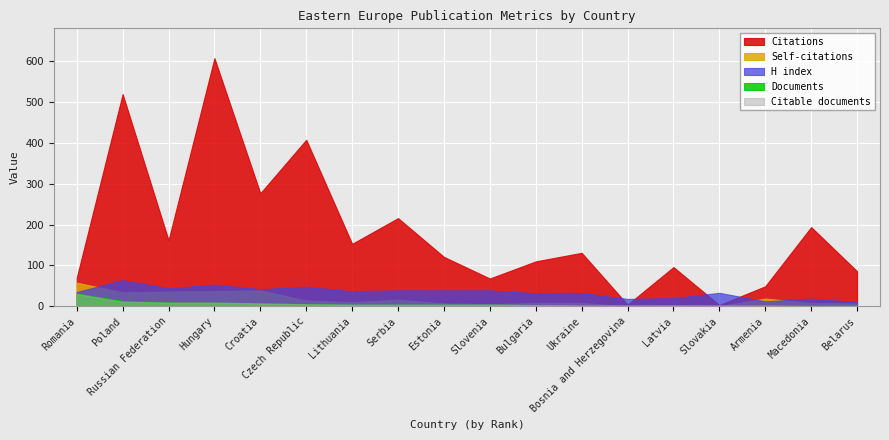

After their last crossing, which series has the higher values: Citable documents or Self-citations?

Self-citations